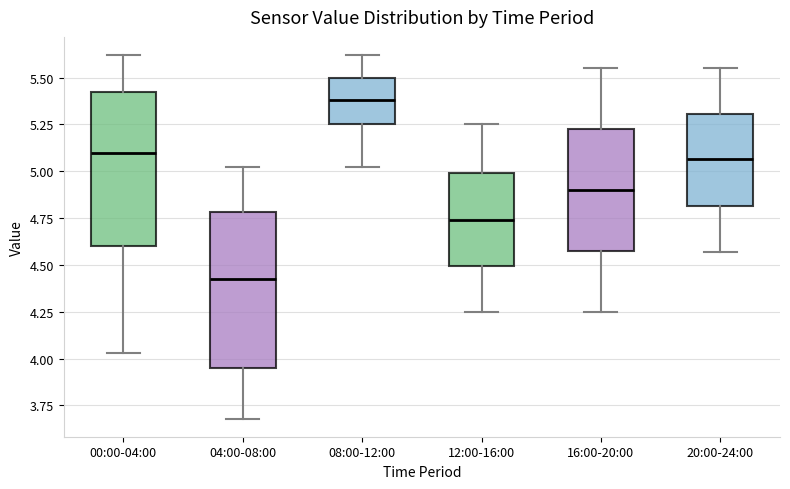

Reading left to right, read every box against the y-axis: the position of its median line, the range the box covers, and the ends of its whiskers. The values are not printed on the chart, so give them approximately, as read against the axis.

00:00-04:00: median 5.10, box 4.60 to 5.40, whiskers 4.05 to 5.60
04:00-08:00: median 4.45, box 3.95 to 4.80, whiskers 3.70 to 5.00
08:00-12:00: median 5.40, box 5.25 to 5.50, whiskers 5.00 to 5.60
12:00-16:00: median 4.75, box 4.50 to 5.00, whiskers 4.25 to 5.25
16:00-20:00: median 4.90, box 4.55 to 5.25, whiskers 4.25 to 5.55
20:00-24:00: median 5.05, box 4.80 to 5.30, whiskers 4.55 to 5.55